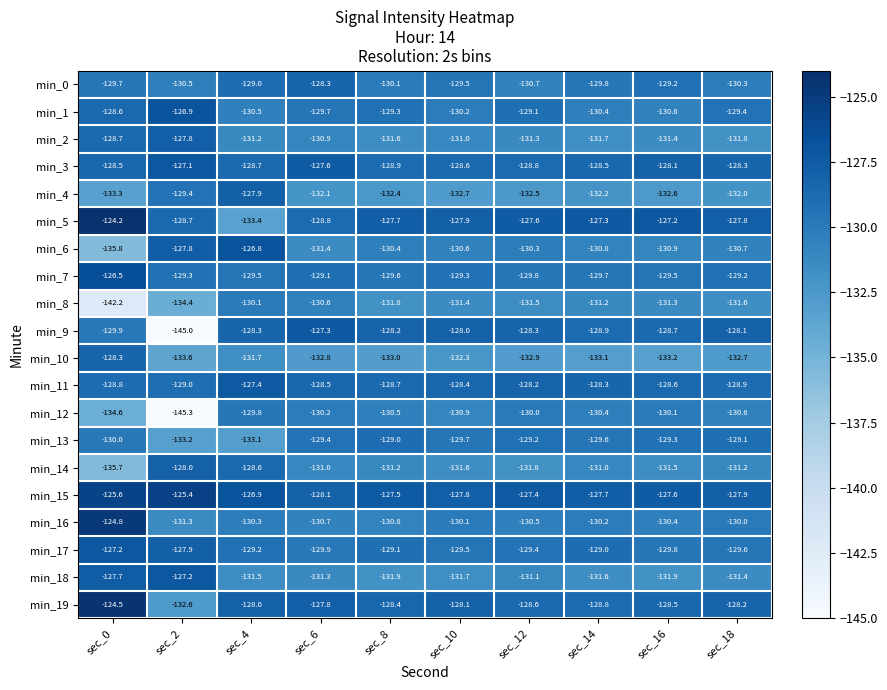

Which series has the largest total across all categories?

min_15